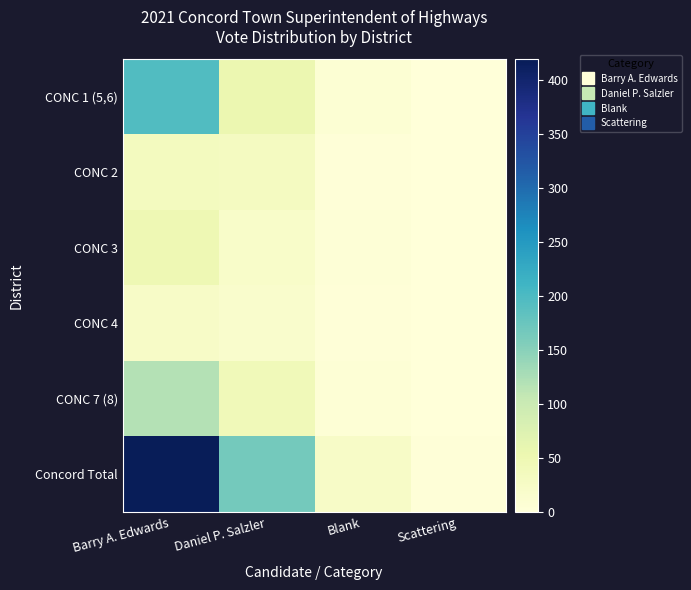

What is the maximum value shown in the chart?

419